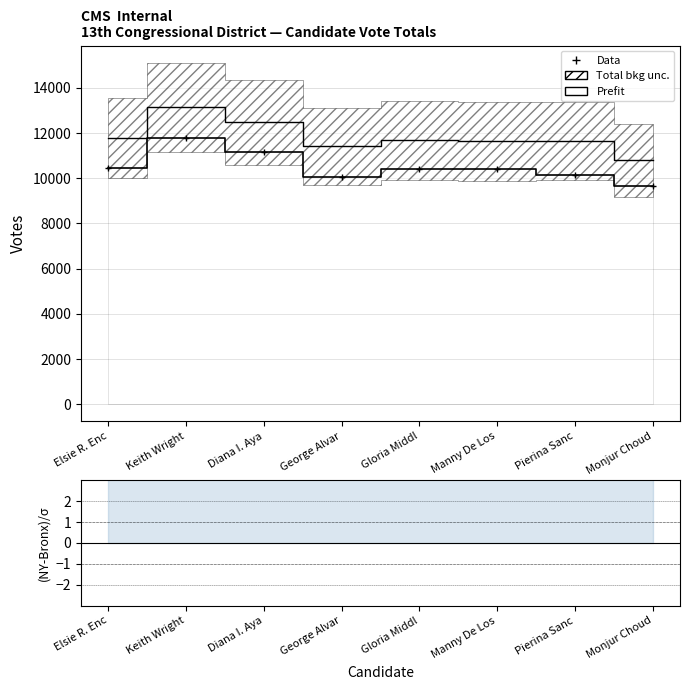

What is the label of the 3rd point from the right?

Manny De Los